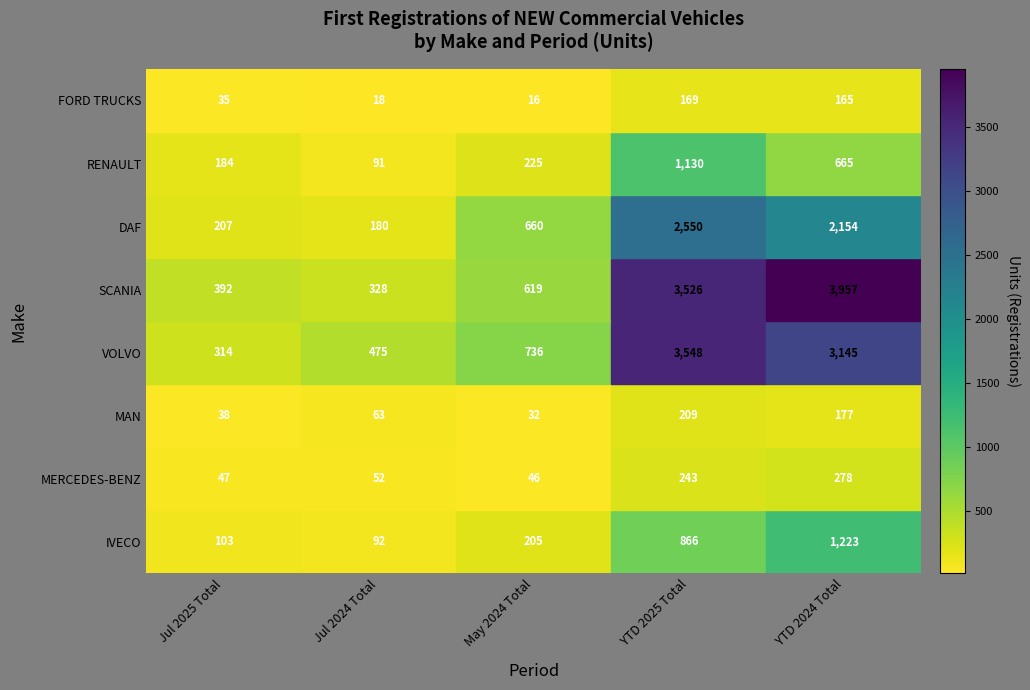

The value of FORD TRUCKS at Jul 2025 Total is 62. True or false?

False